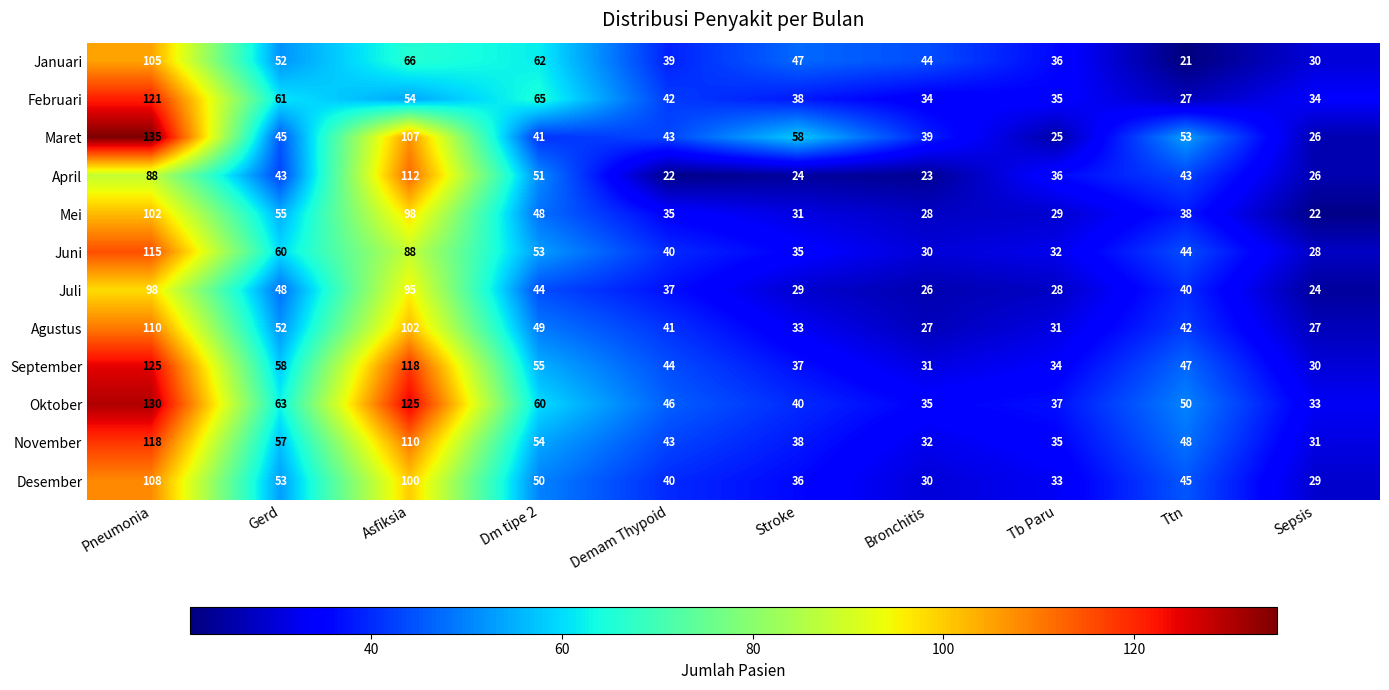

What is the total value across all series at Gerd?

647